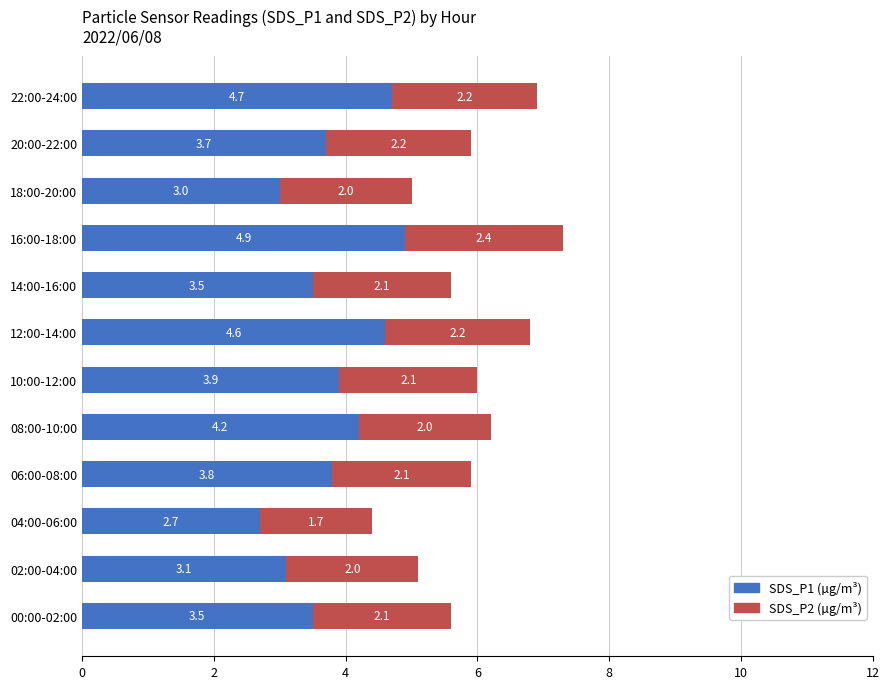

What is the lowest value of the SDS_P1 (µg/m³) series?

2.7